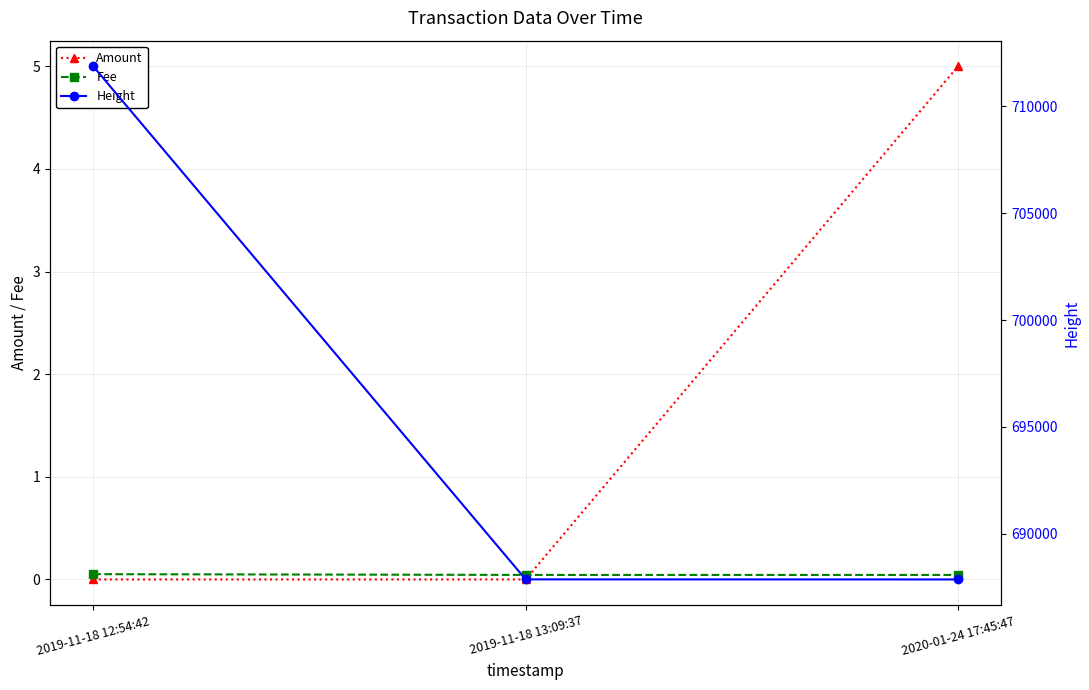

What is the highest value of the Fee series?

0.1